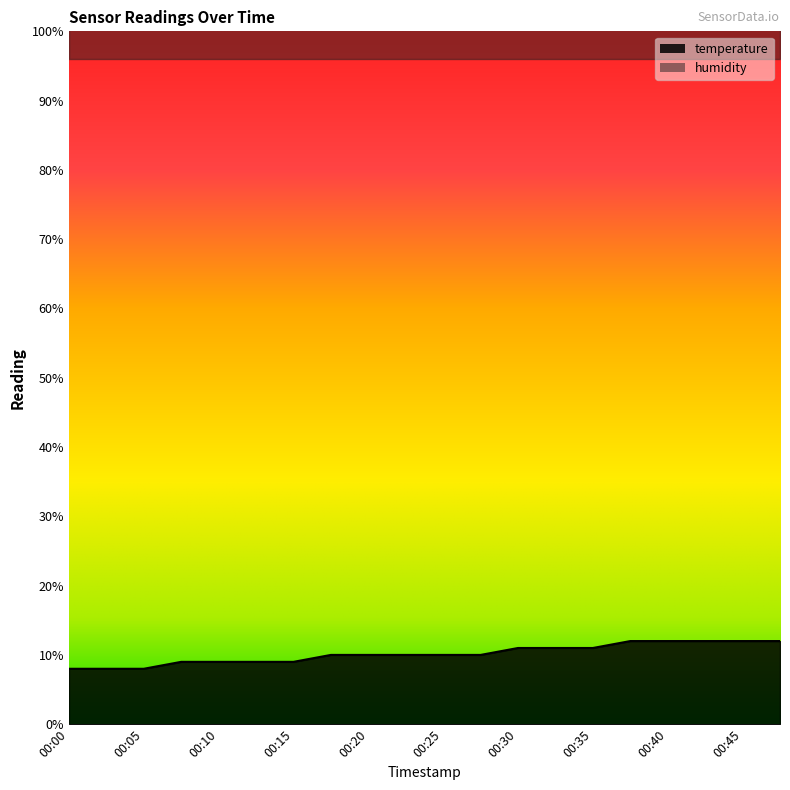

Where is the data nearest to the value 10?

00:18